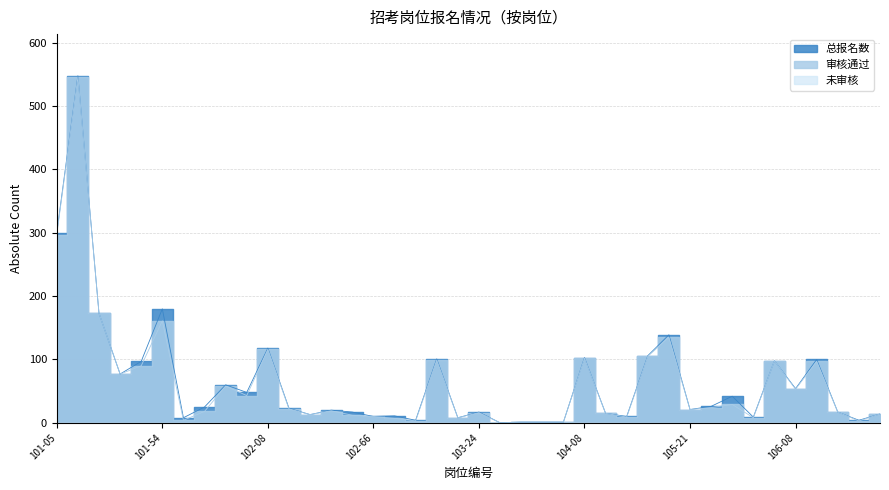

True or false: 总报名数 has more than 2 interior local peaks.

True